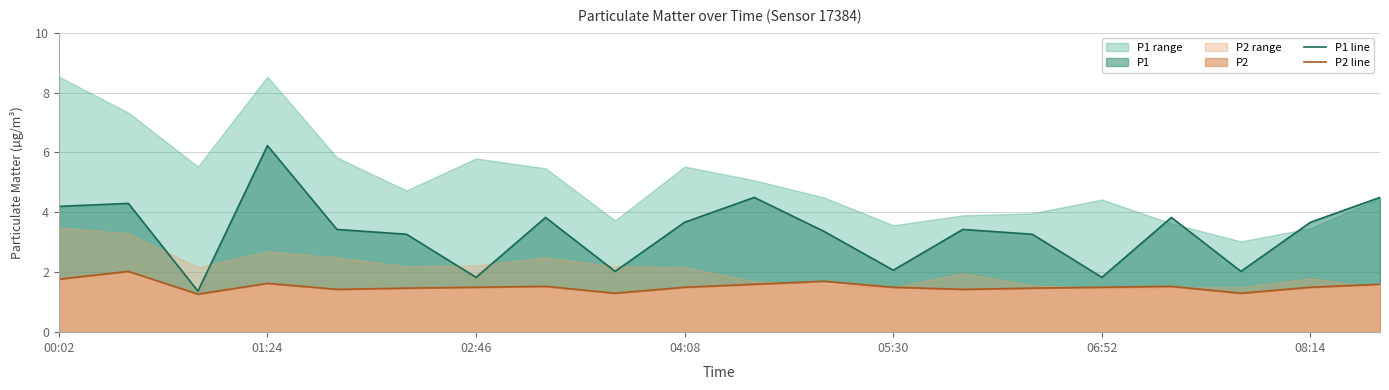

Is it true that P2 line equals 1.5 at 16?

True